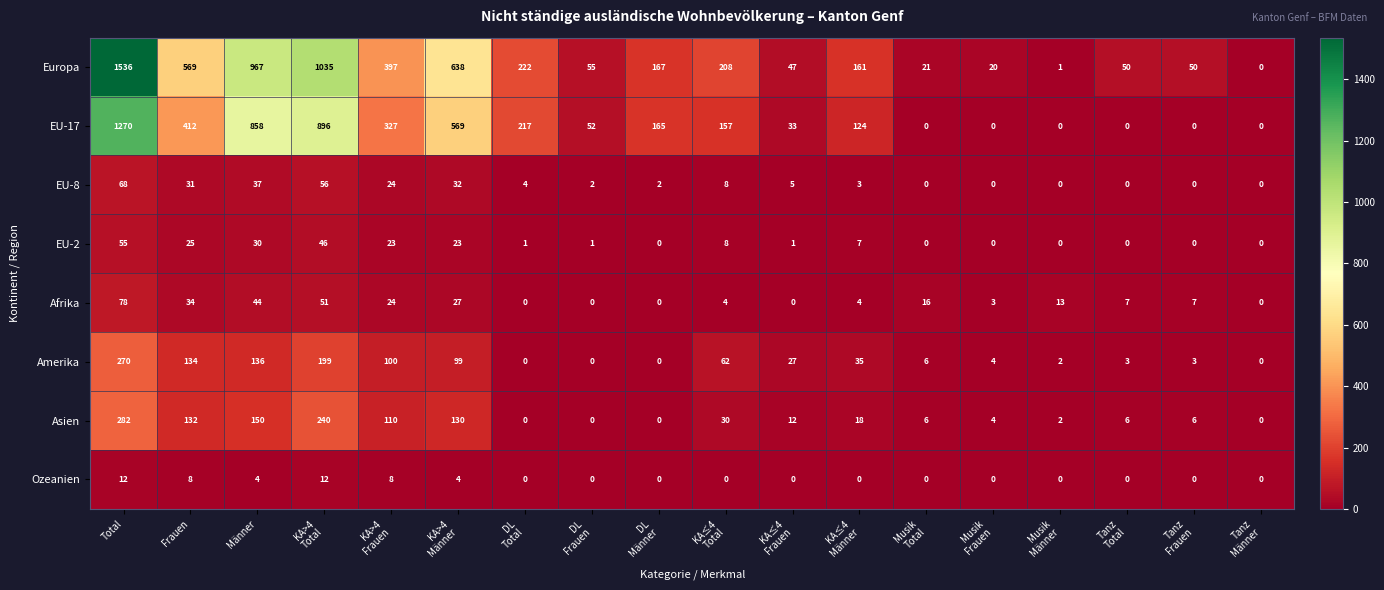

Which series has the widest spread of values?

Europa